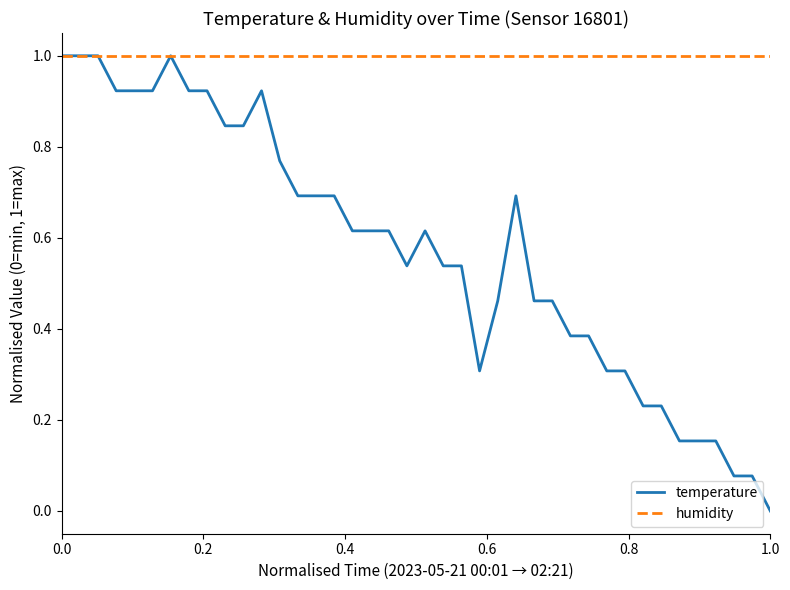

What is the maximum value for temperature?

1.0